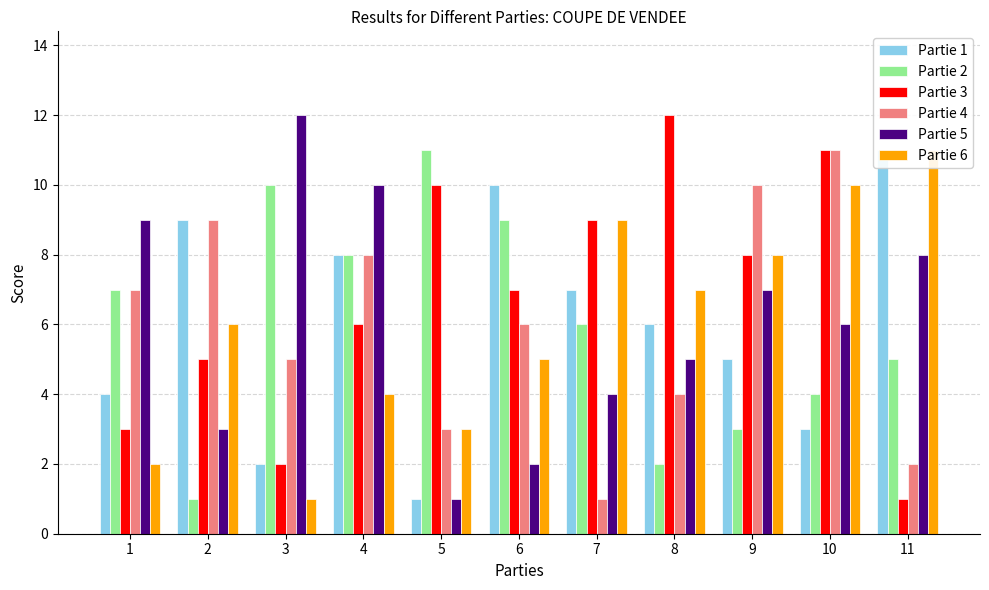

At which label is Partie 6 closest to 6?

2